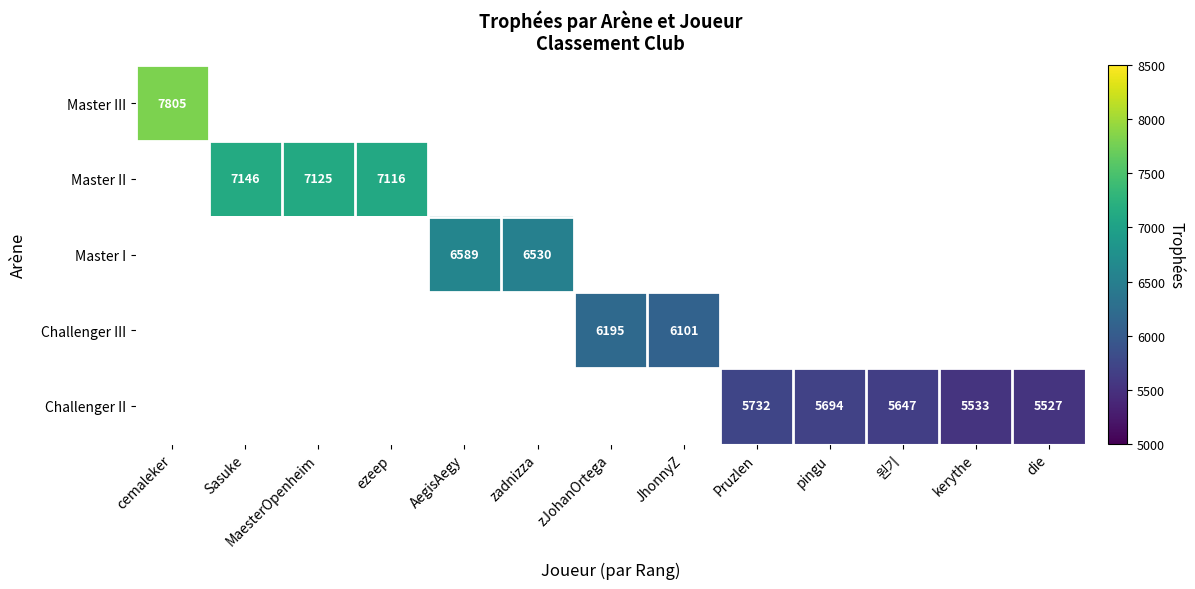

The Challenger II series shows 5732 at Pruzlen. True or false?

True